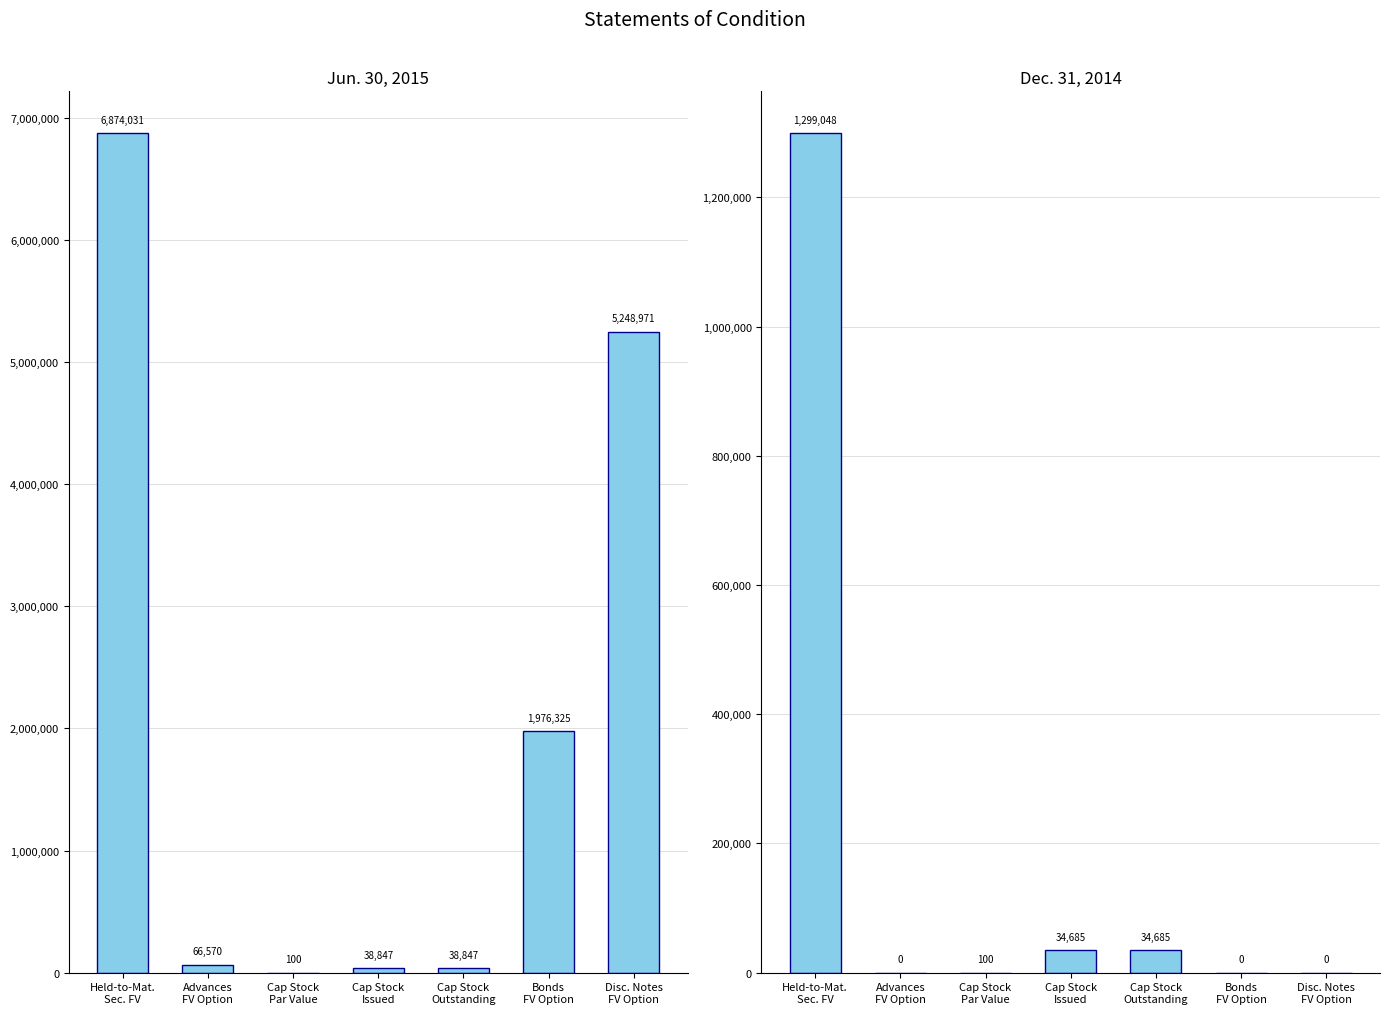

The value of Dec. 31, 2014 at Cap Stock
Par Value is 29. True or false?

False